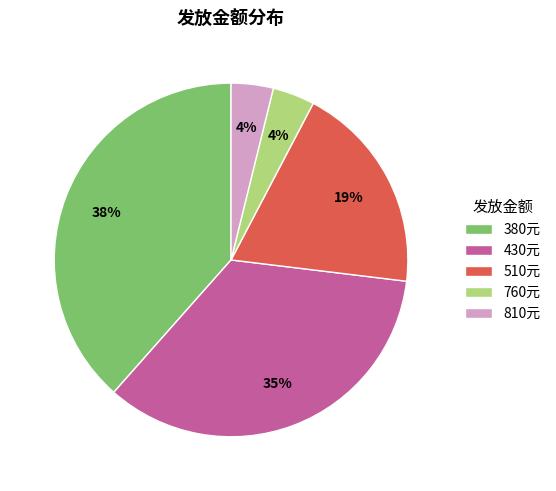

What percentage is the 510元 slice, to the nearest percent?

19%